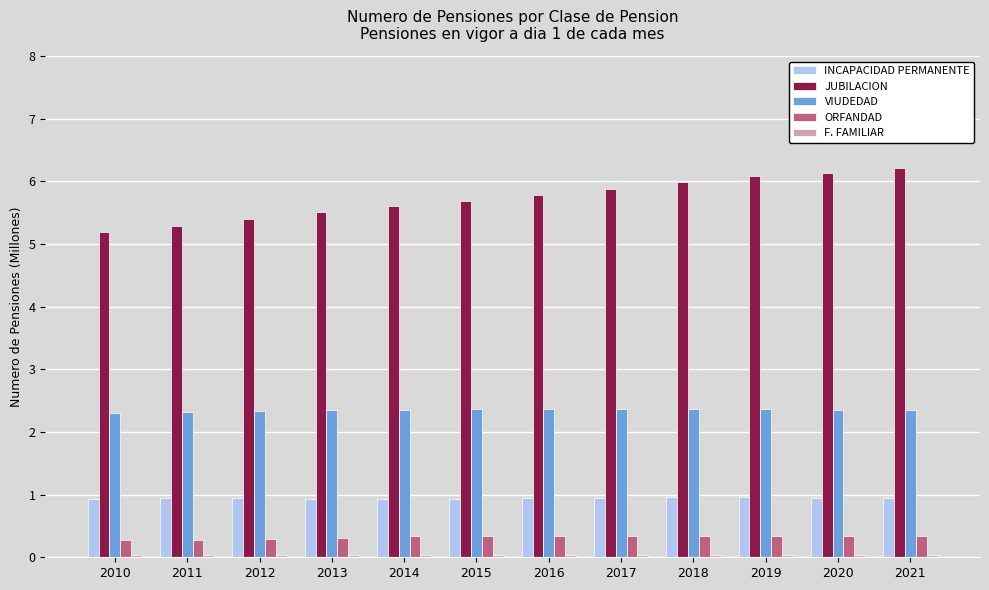

How many ORFANDAD values are between 0 and 1?

12